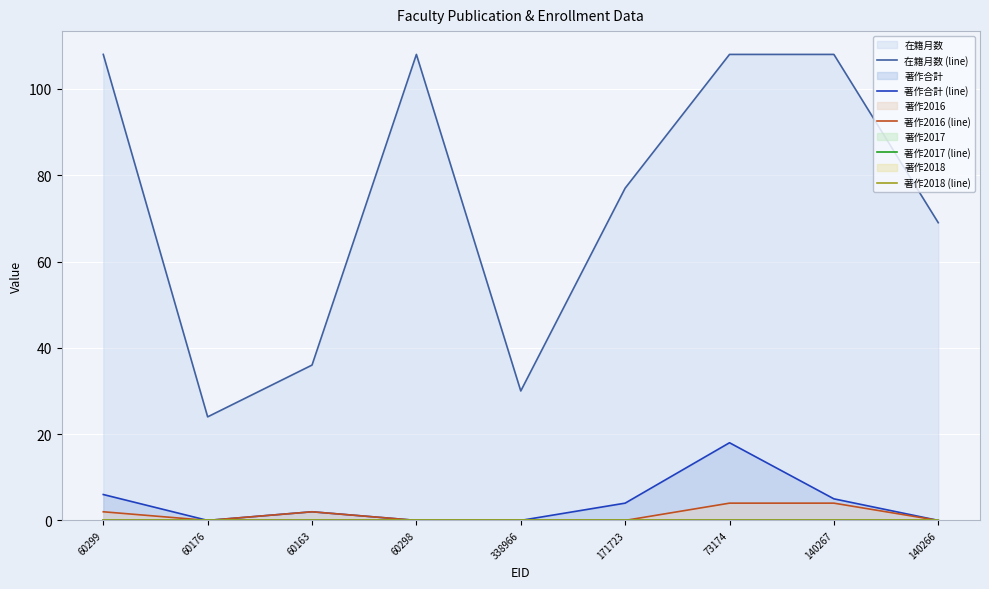

Which has a higher value, 140266 or 171723?

171723